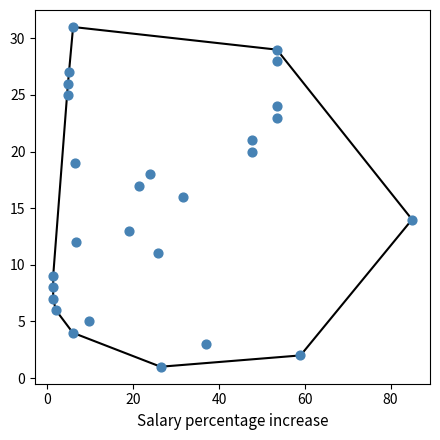

What is the range of Y values (max minus min)?

30